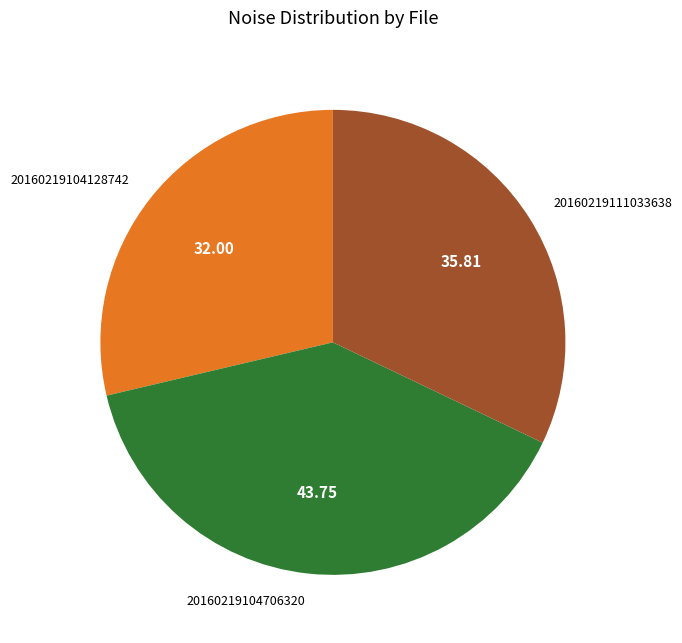

Is there any slice that represents more than half of the pie?

No